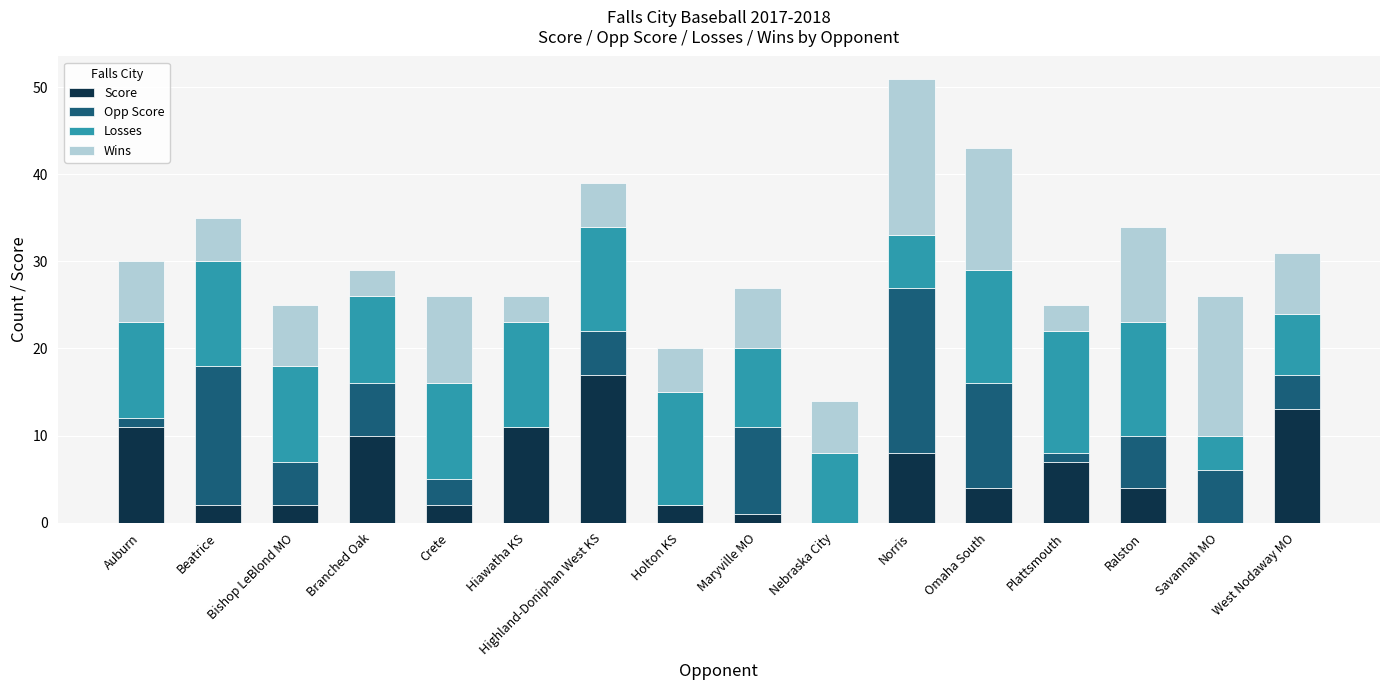

What is the highest value of the Score series?

17